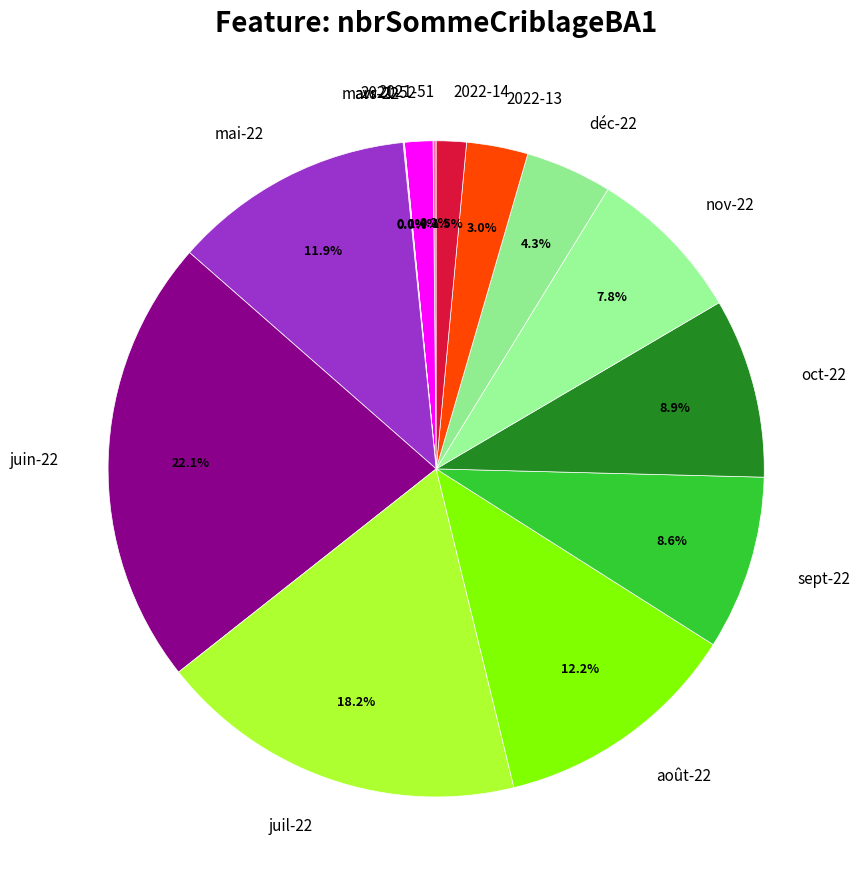

Approximately how many times larger is the value at nov-22 compared to juin-22?

0.4